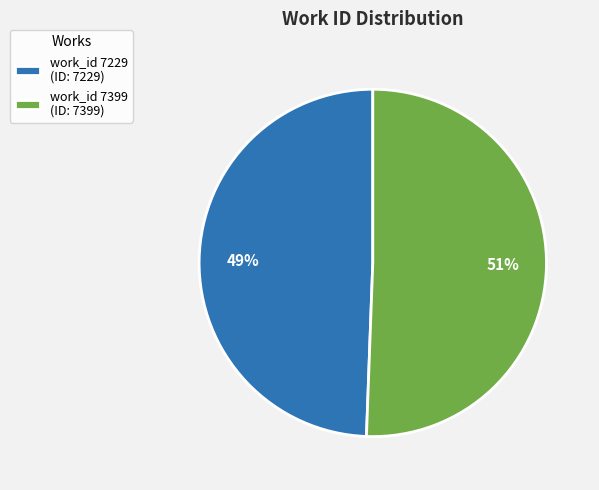

Is work_id 7229 the majority of the pie?

No